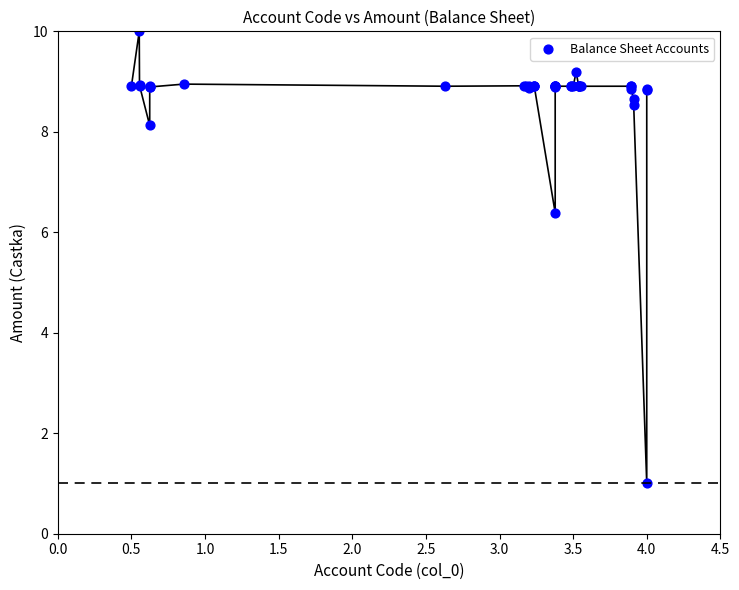

What Y value in the scatter plot is closest to 5?

6.4